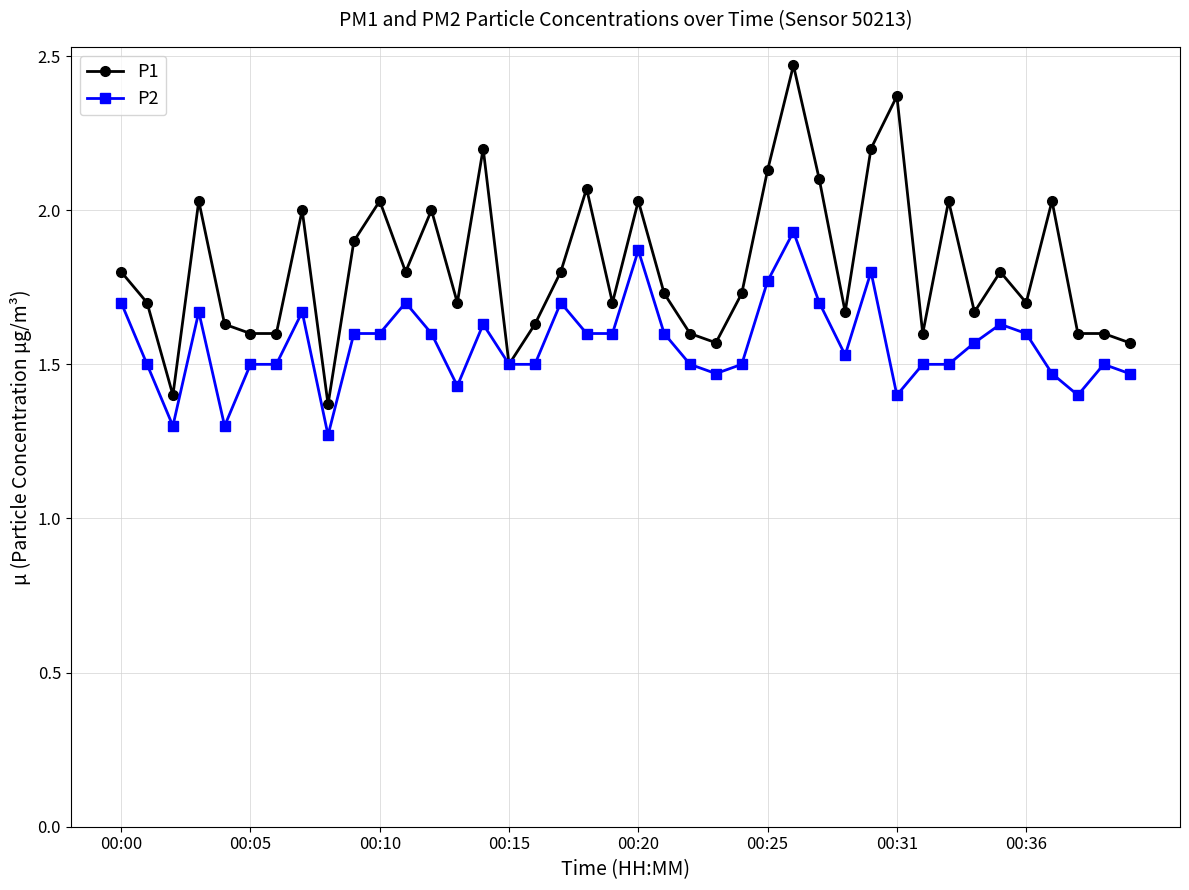

True or false: P1 has more than 0 interior local peaks.

True